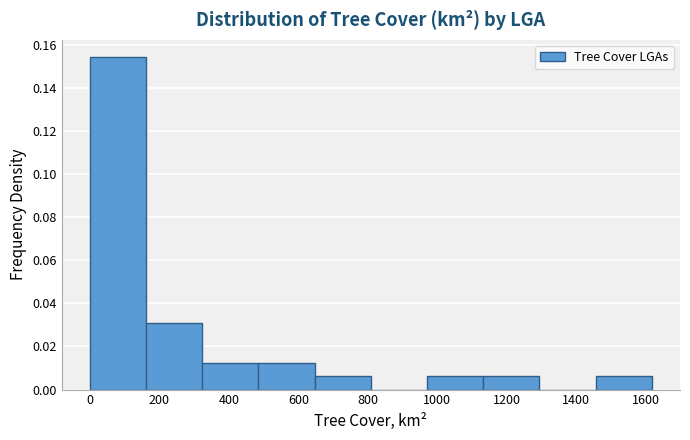

Reading left to right, list every bar in this chart as the range it spans on the x-axis followed by its height. Neither the bar edges nor the heights are printed on the chart, so give them approximately, as read against the axes.

0 to 160: 0.154
160 to 320: 0.030
320 to 480: 0.012
480 to 640: 0.012
640 to 800: 0.006
800 to 980: 0
980 to 1140: 0.006
1140 to 1300: 0.006
1300 to 1460: 0
1460 to 1620: 0.006